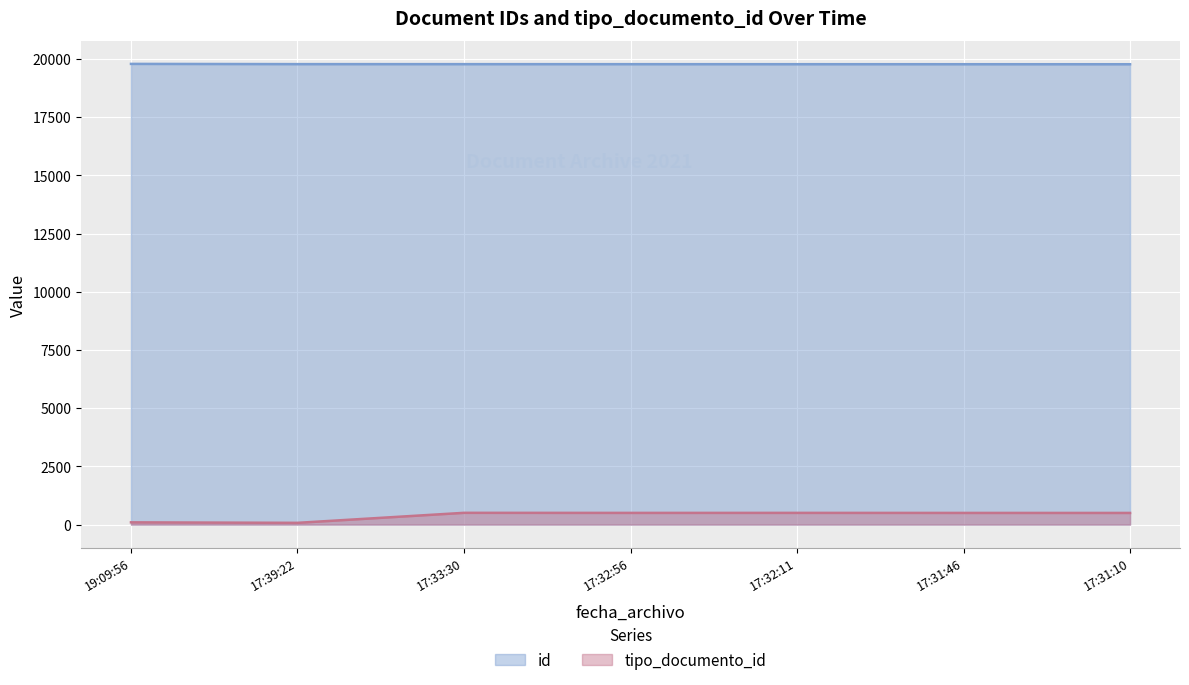

How many categories are shown in the chart?

7